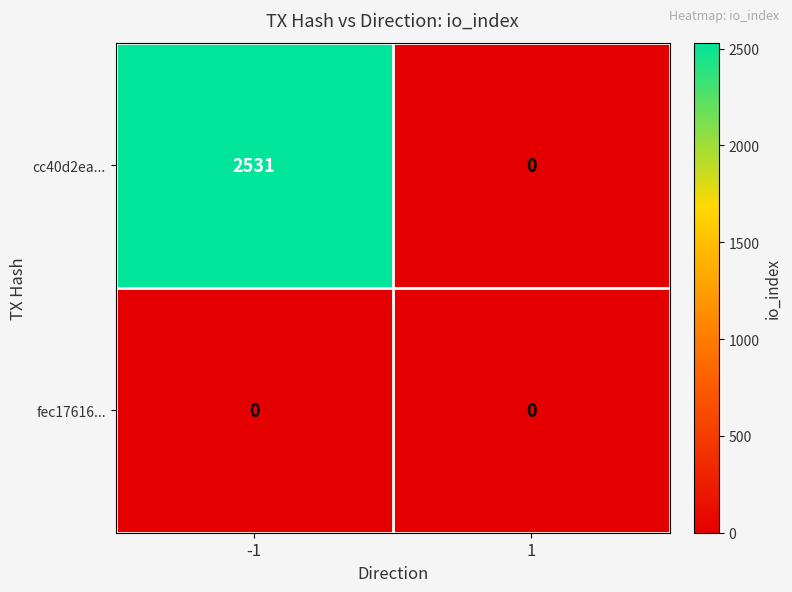

What value does the cc40d2ea... series have at -1, to the nearest 10?

2530